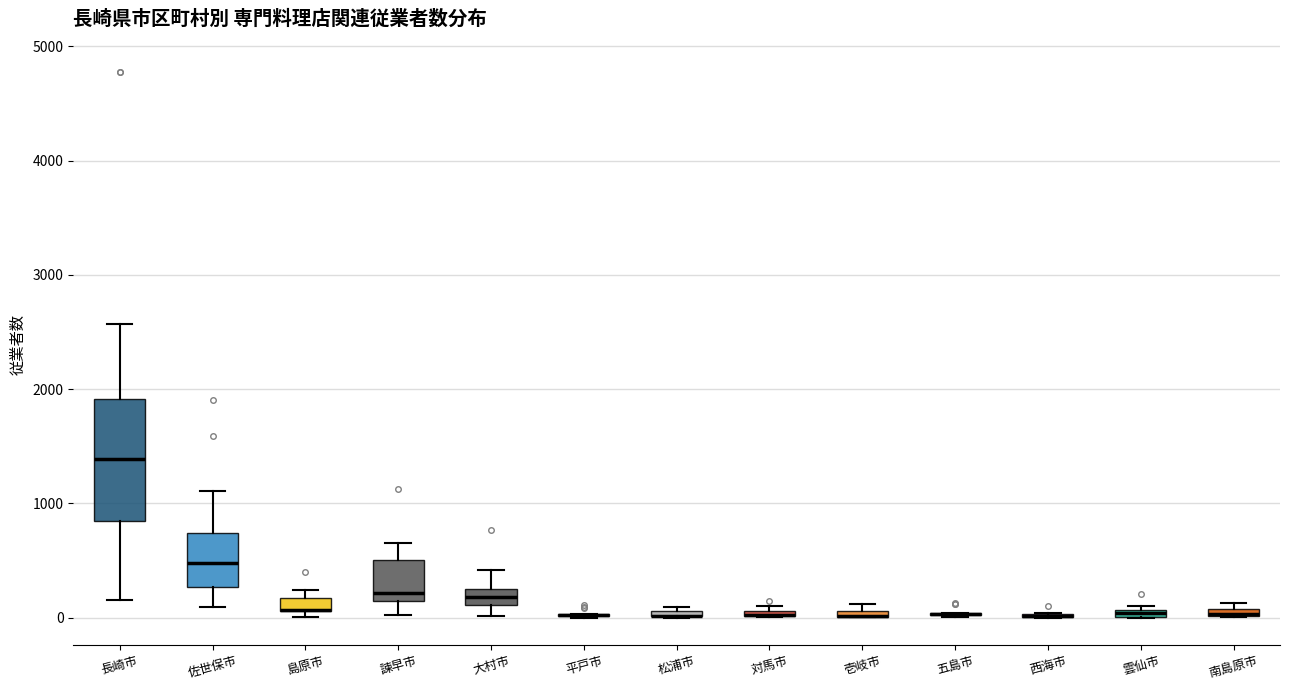

Which box is the tallest, from its lower edge to its upper edge?

長崎市